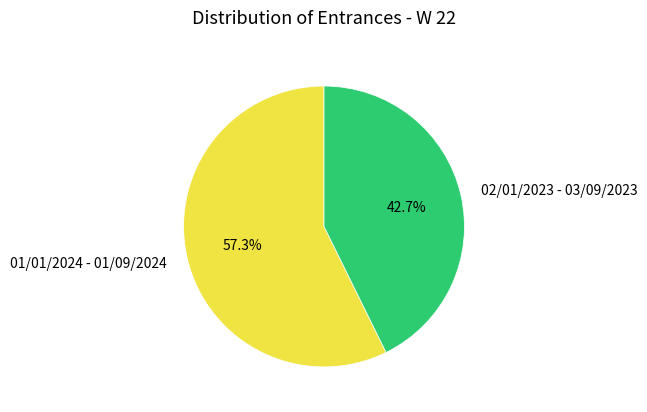

Which slice is the smallest?

02/01/2023 - 03/09/2023